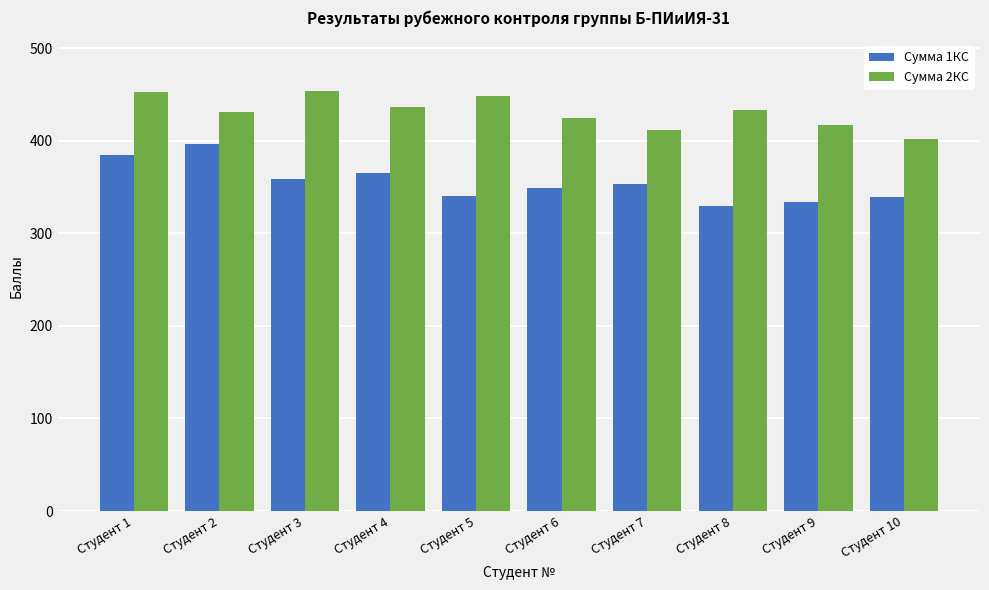

How many data points does each series have?

10